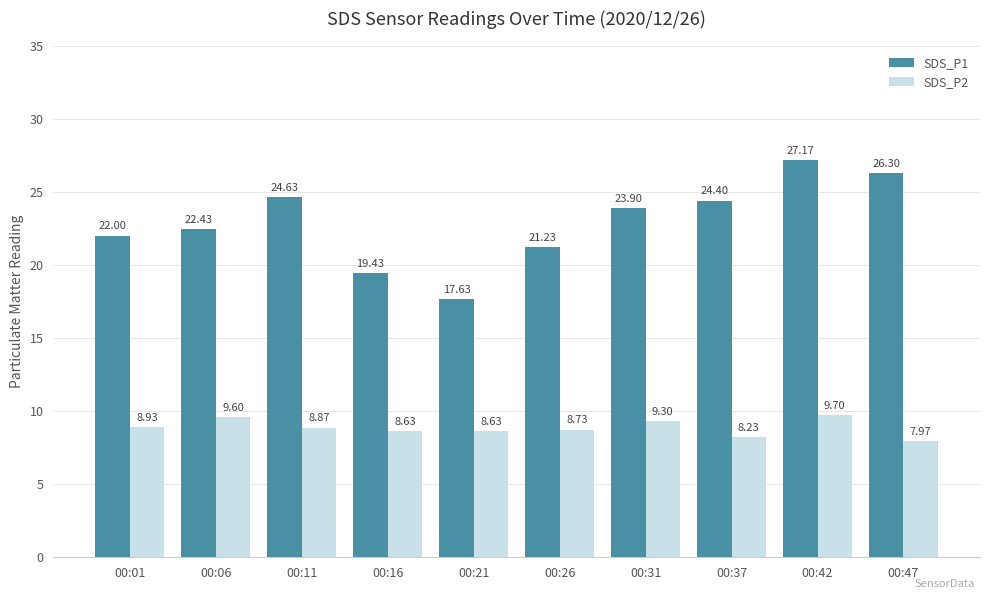

Count the number of data series in this chart.

2